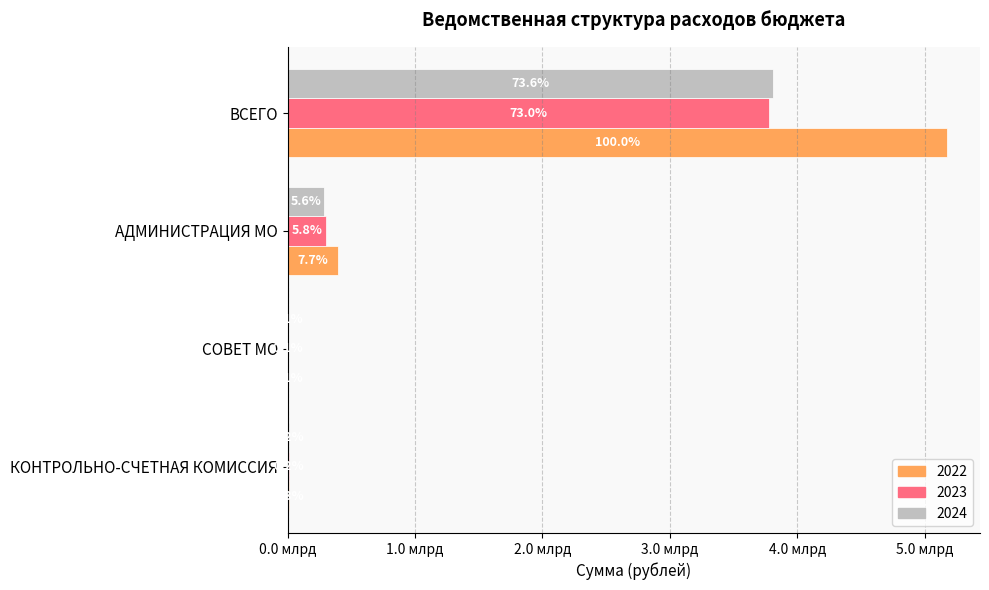

What is the total value across all series at КОНТРОЛЬНО-СЧЕТНАЯ КОМИССИЯ?

34171000.0